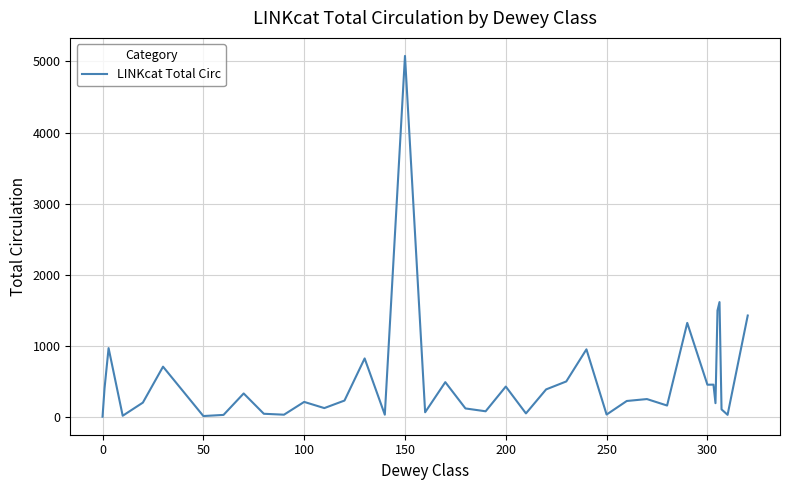

What is the greatest value displayed?

5078